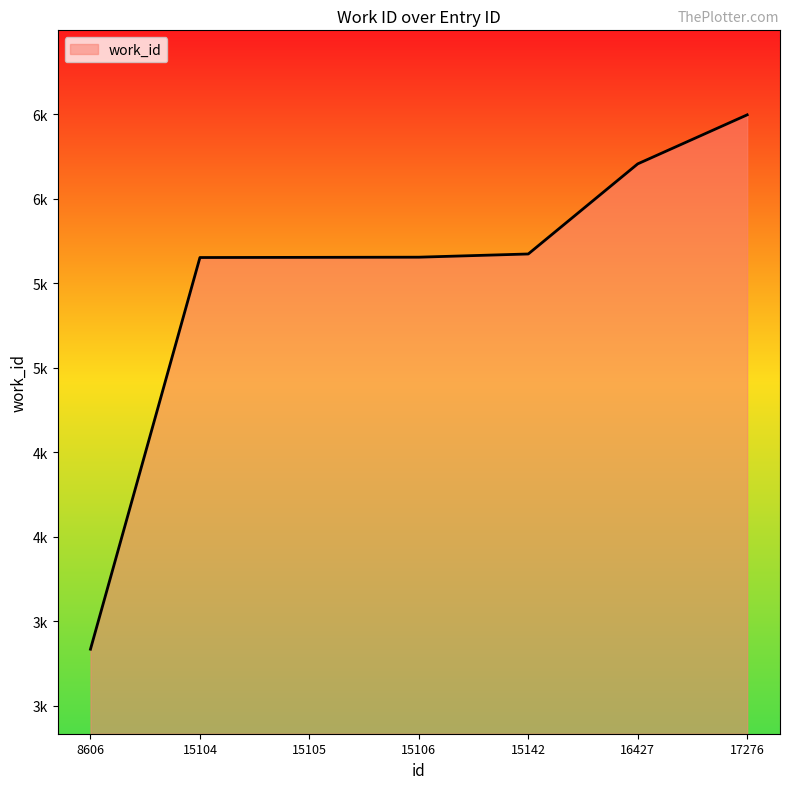

Does the chart have visible grid lines?

No